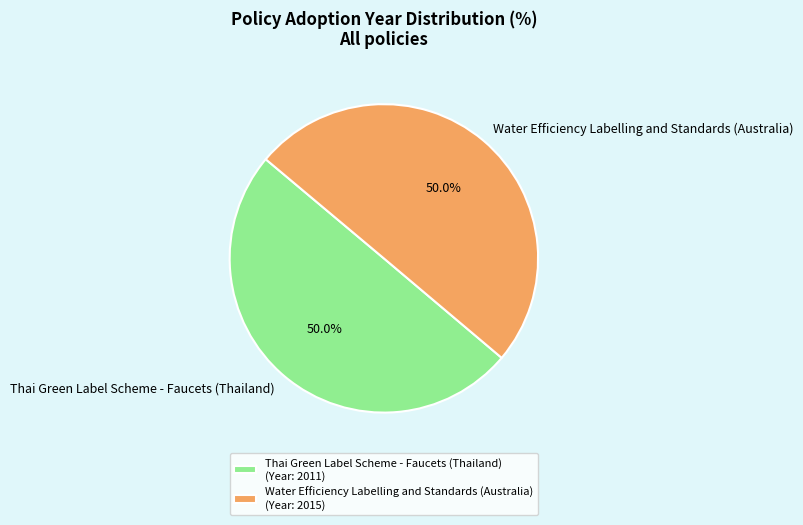

What is the ratio of the value at Water Efficiency Labelling and Standards (Australia) to the value at Thai Green Label Scheme - Faucets (Thailand)?

1.0